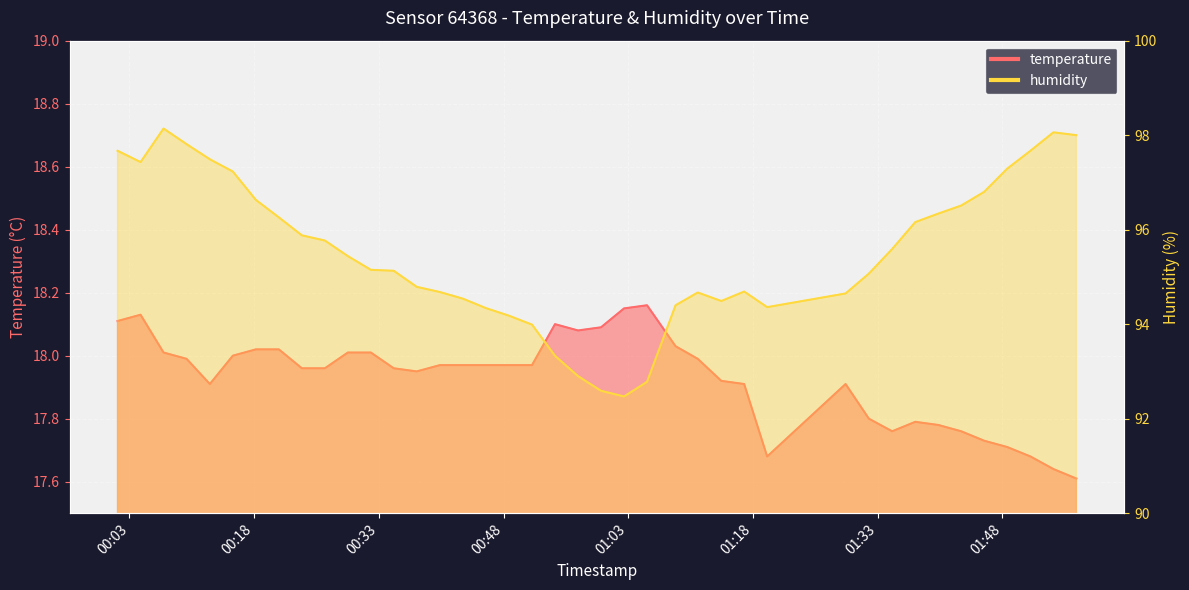

What is the difference between the maximum and second lowest values in the humidity series?

5.5